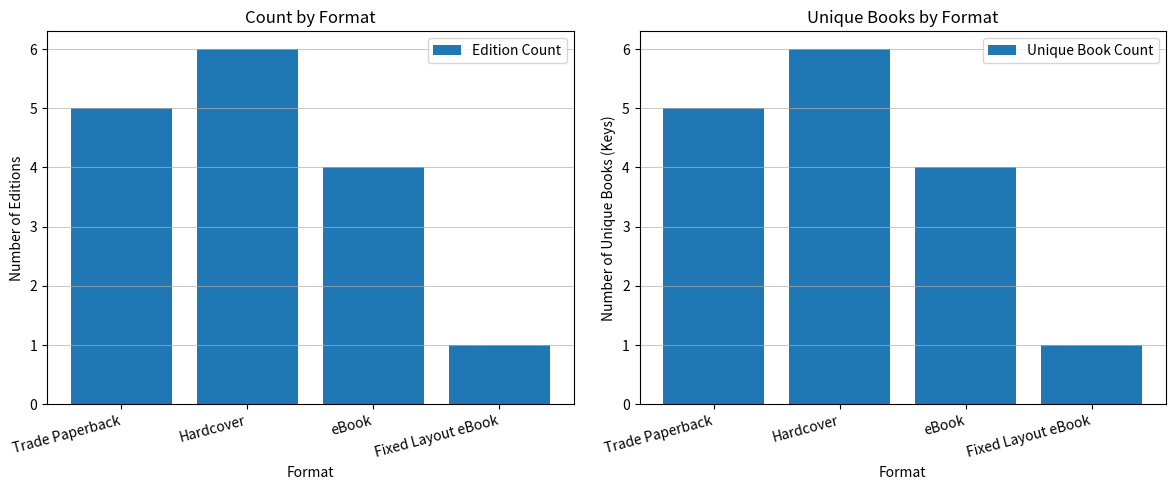

At which label does Edition Count reach its minimum?

Fixed Layout eBook